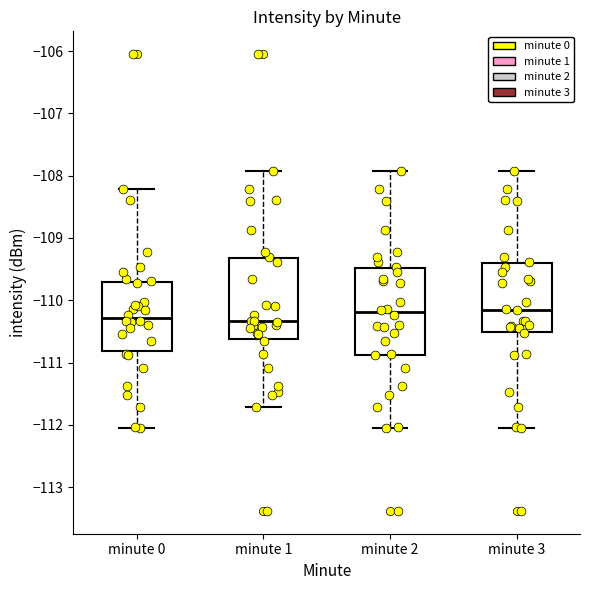

Where does the lower whisker of the box for minute 0 end on the y-axis? The values are not printed on the chart, so give them approximately, as read against the axis.

-112.1